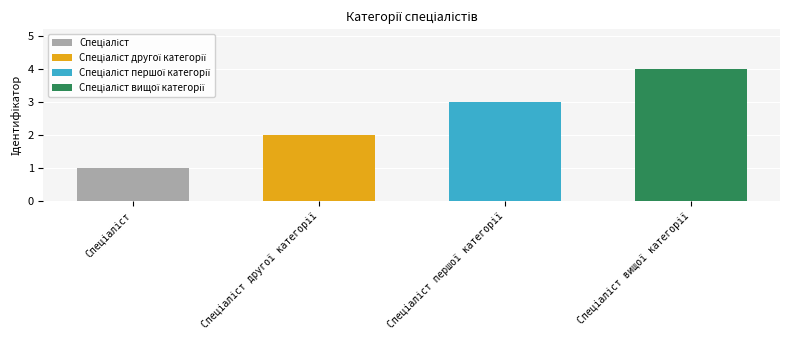

Between Спеціаліст другої категорії and Спеціаліст вищої категорії, which is larger?

Спеціаліст вищої категорії